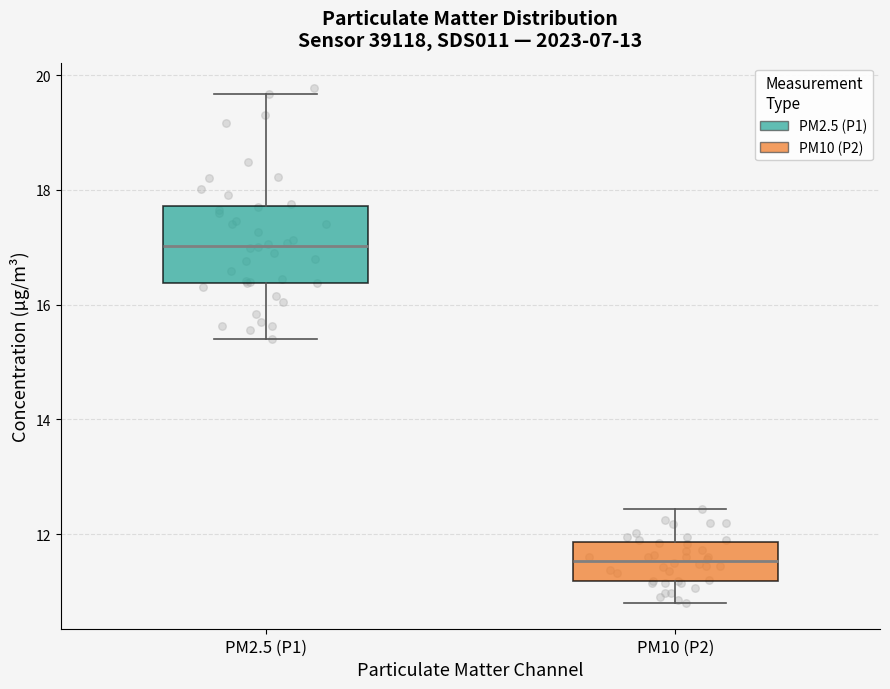

Where does the median line of the box for PM2.5 (P1) sit on the y-axis? The values are not printed on the chart, so give them approximately, as read against the axis.

17.0